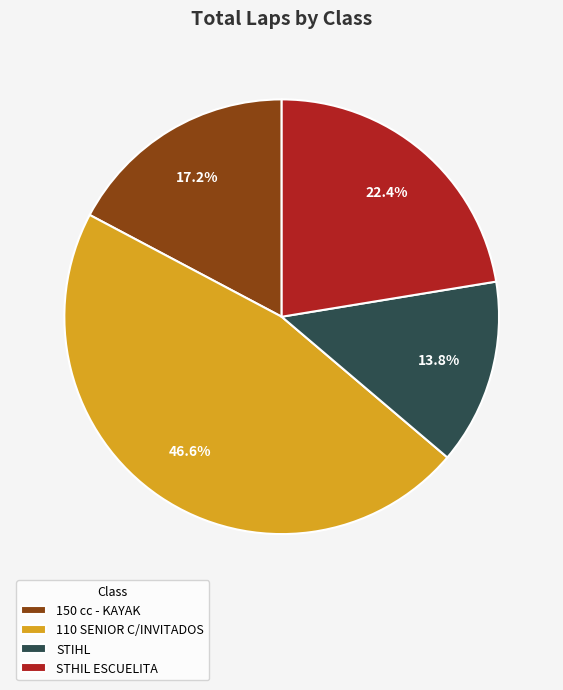

Rank the categories by value from lowest to highest.

STIHL, 150 cc - KAYAK, STHIL ESCUELITA, 110 SENIOR C/INVITADOS